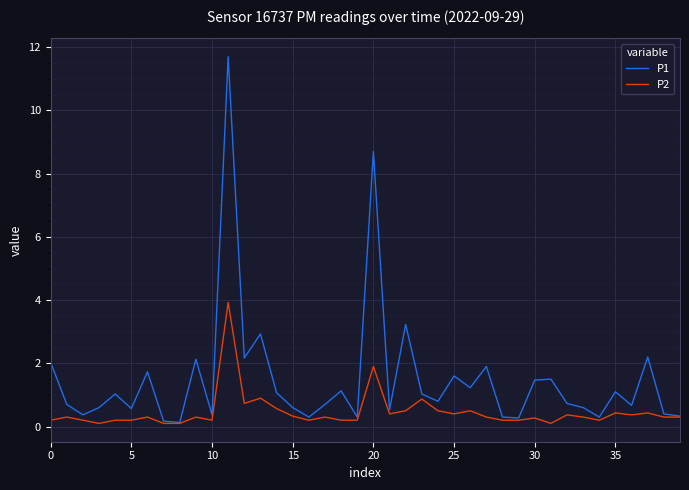

What are all the series names shown in the legend?

P1, P2